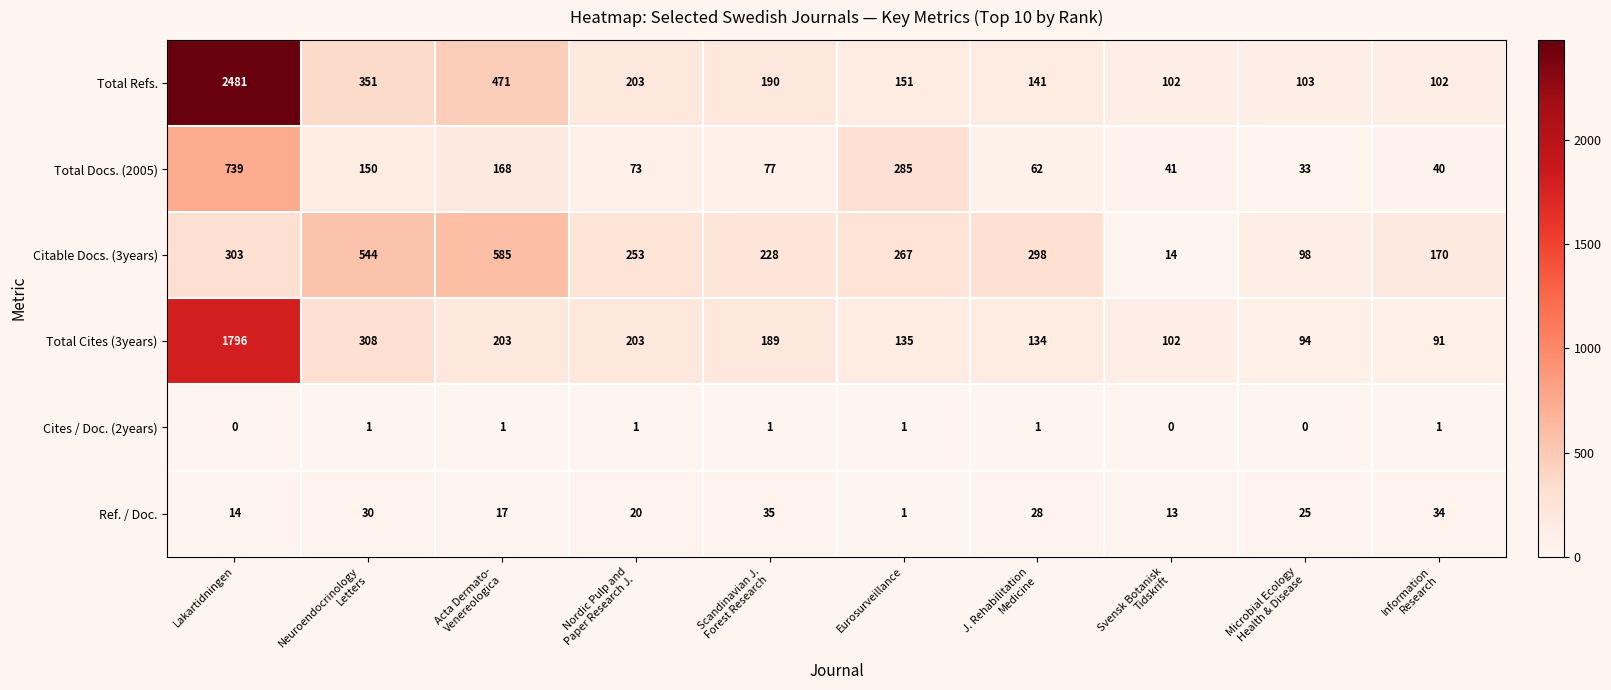

What value does the Citable Docs. (3years) series have at Eurosurveillance, to the nearest 10?

270